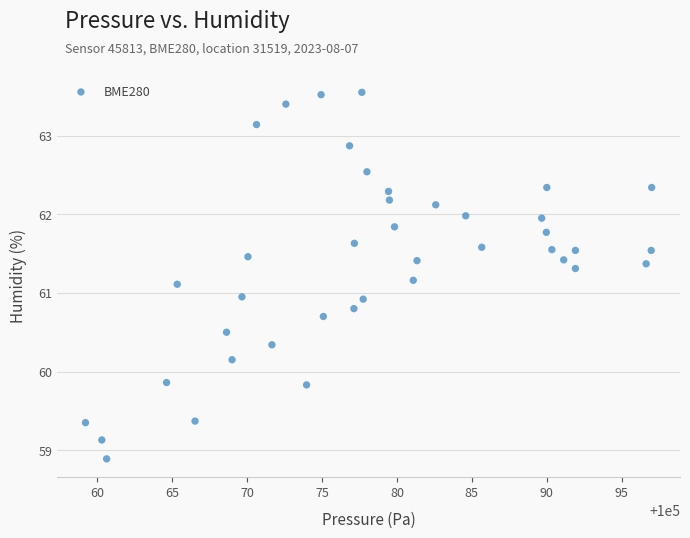

What is the range of X values (max minus min)?

37.8